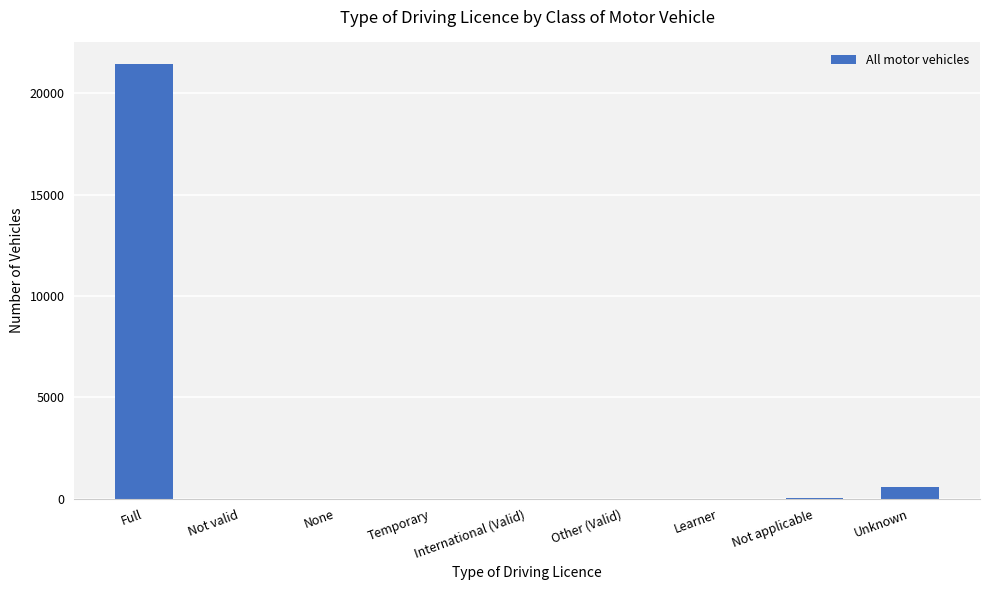

What is the change in value from Full to Temporary?

-21445